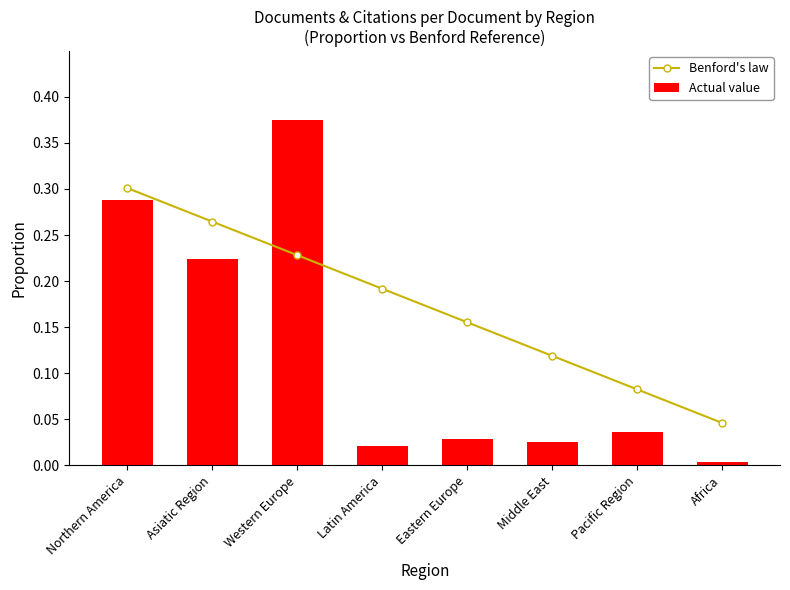

Does the chart contain stacked bars?

No